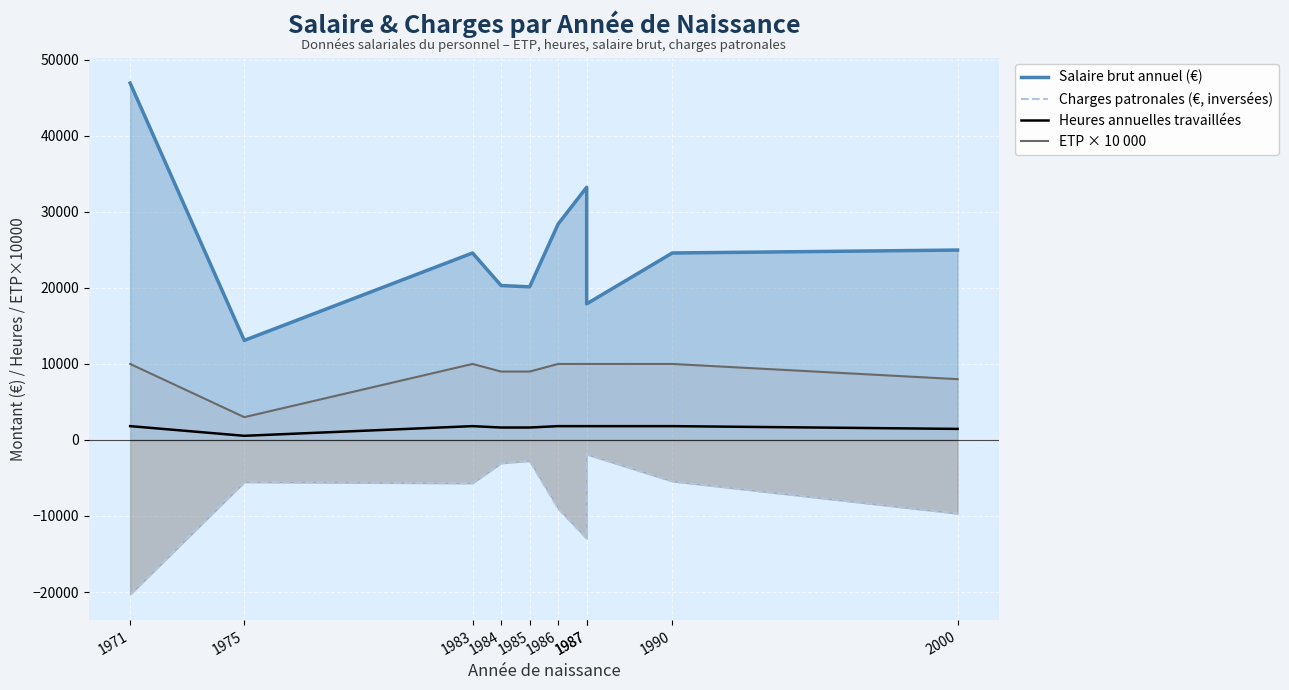

What is the smallest value displayed?

-20332.3